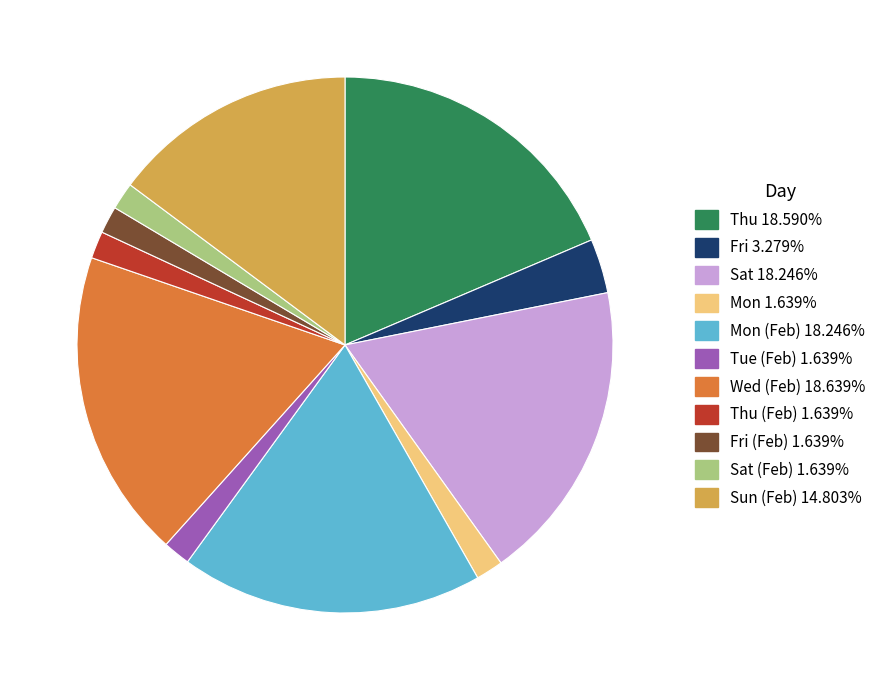

Is there any slice that represents more than half of the pie?

No